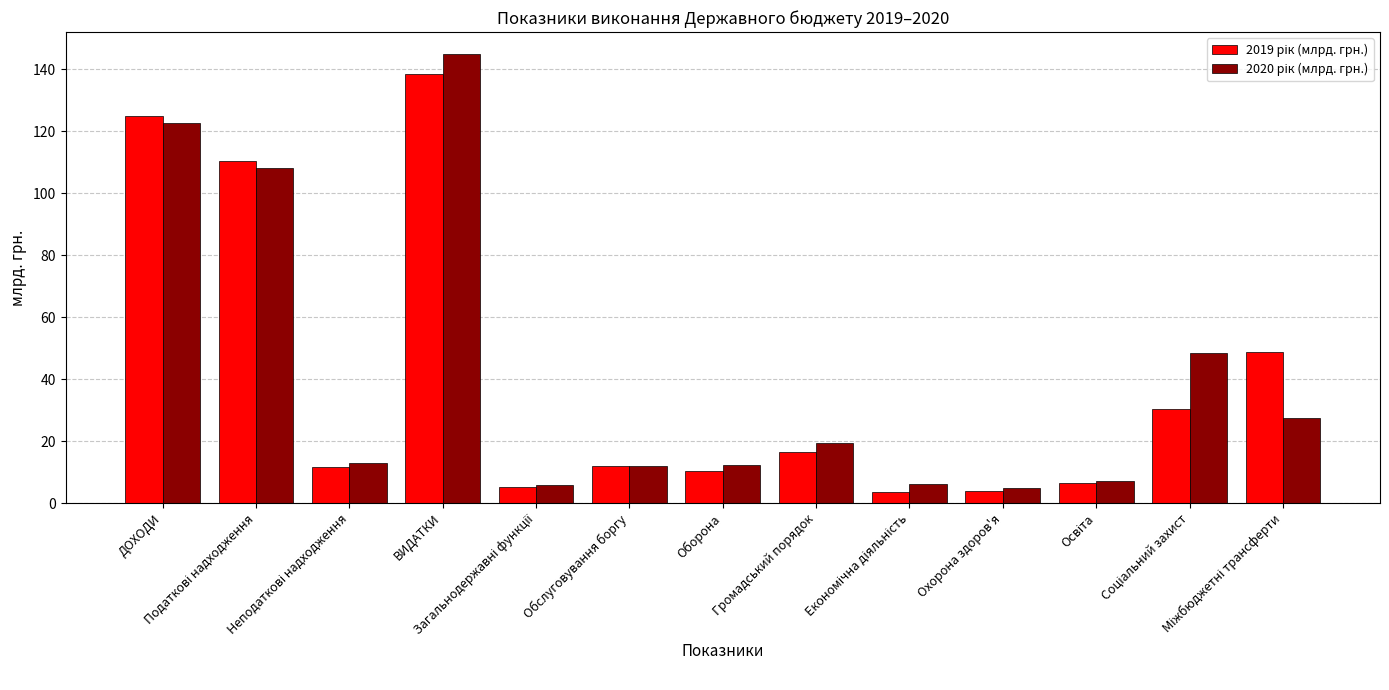

What is the minimum value shown in the chart?

3.7